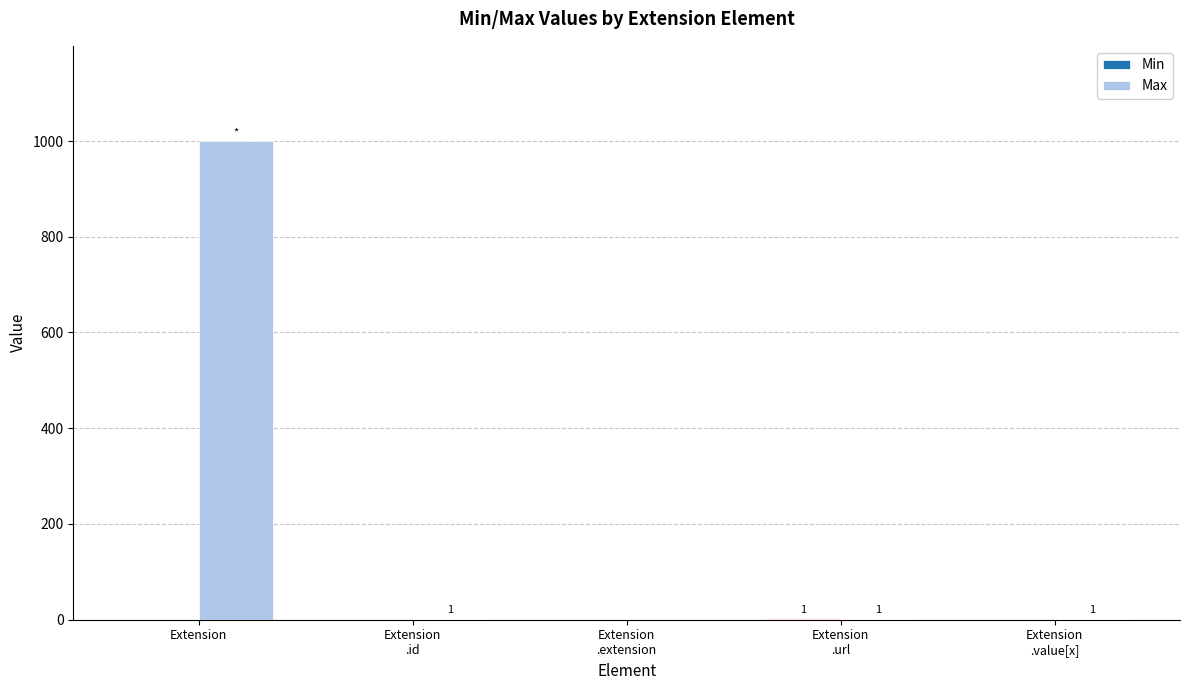

Which series has the largest total across all categories?

Max